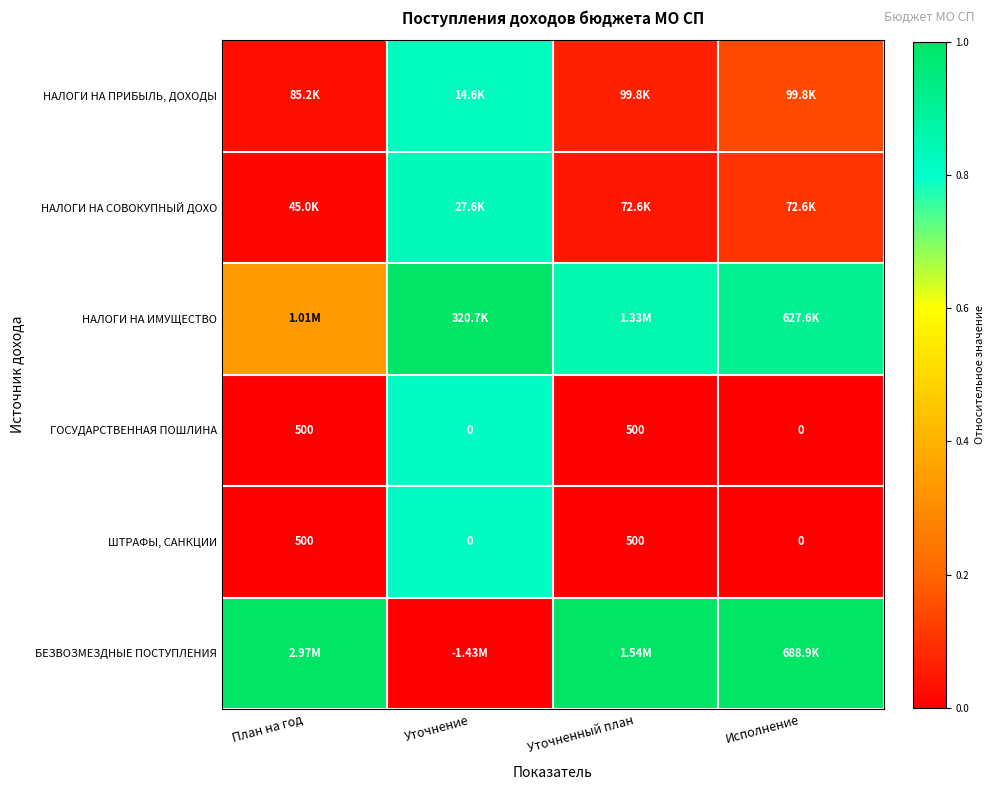

How many categories are shown in the chart?

4